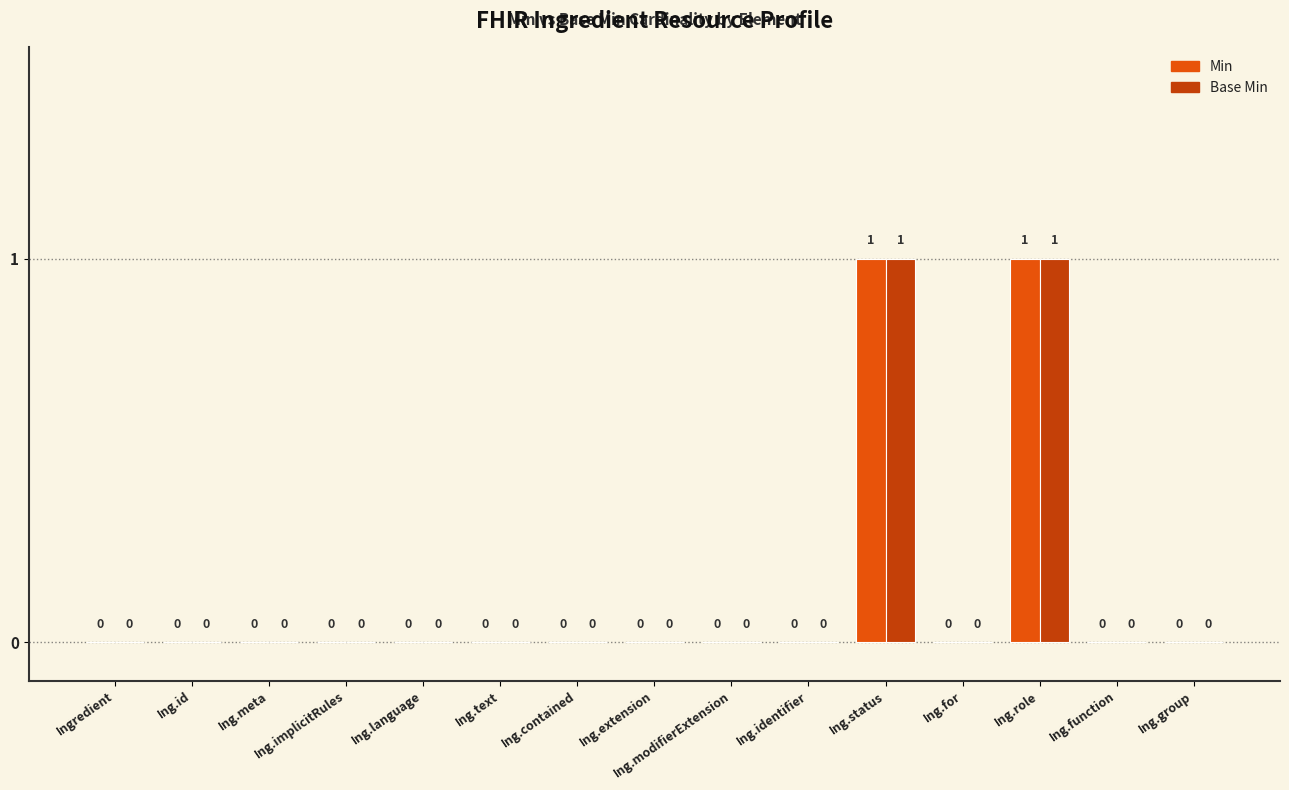

What are all the series names shown in the legend?

Min, Base Min